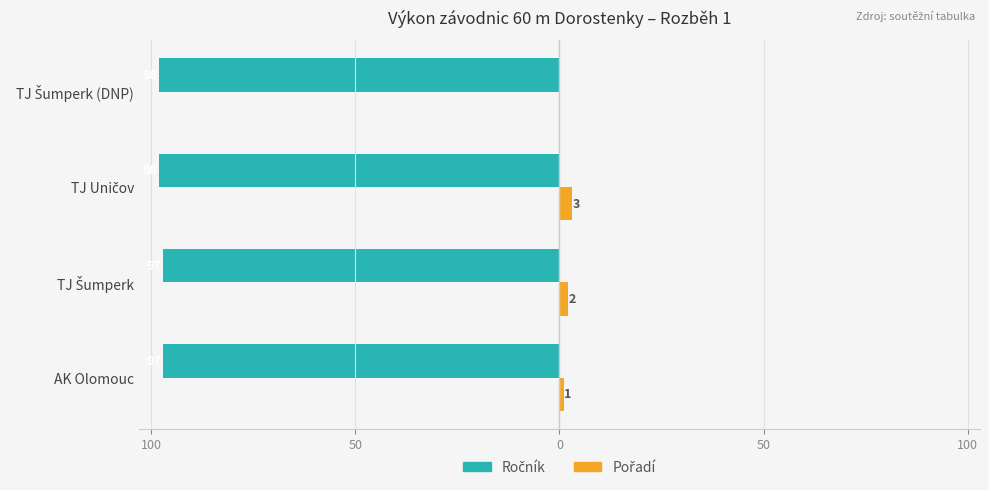

Rank the series by their average value, from highest to lowest.

Pořadí, Ročník